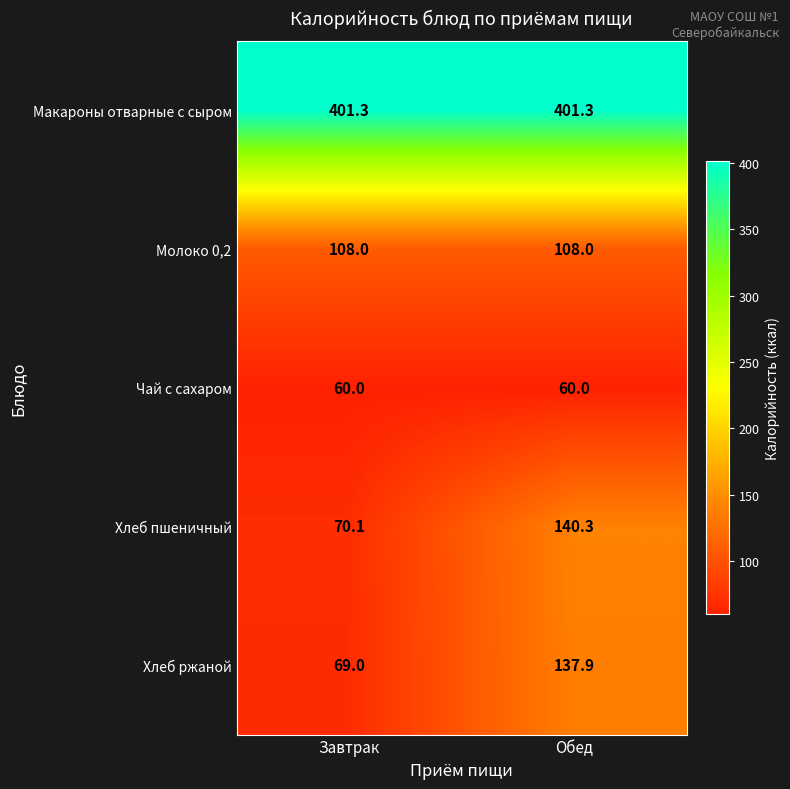

What is the sum of all Чай с сахаром values?

120.0